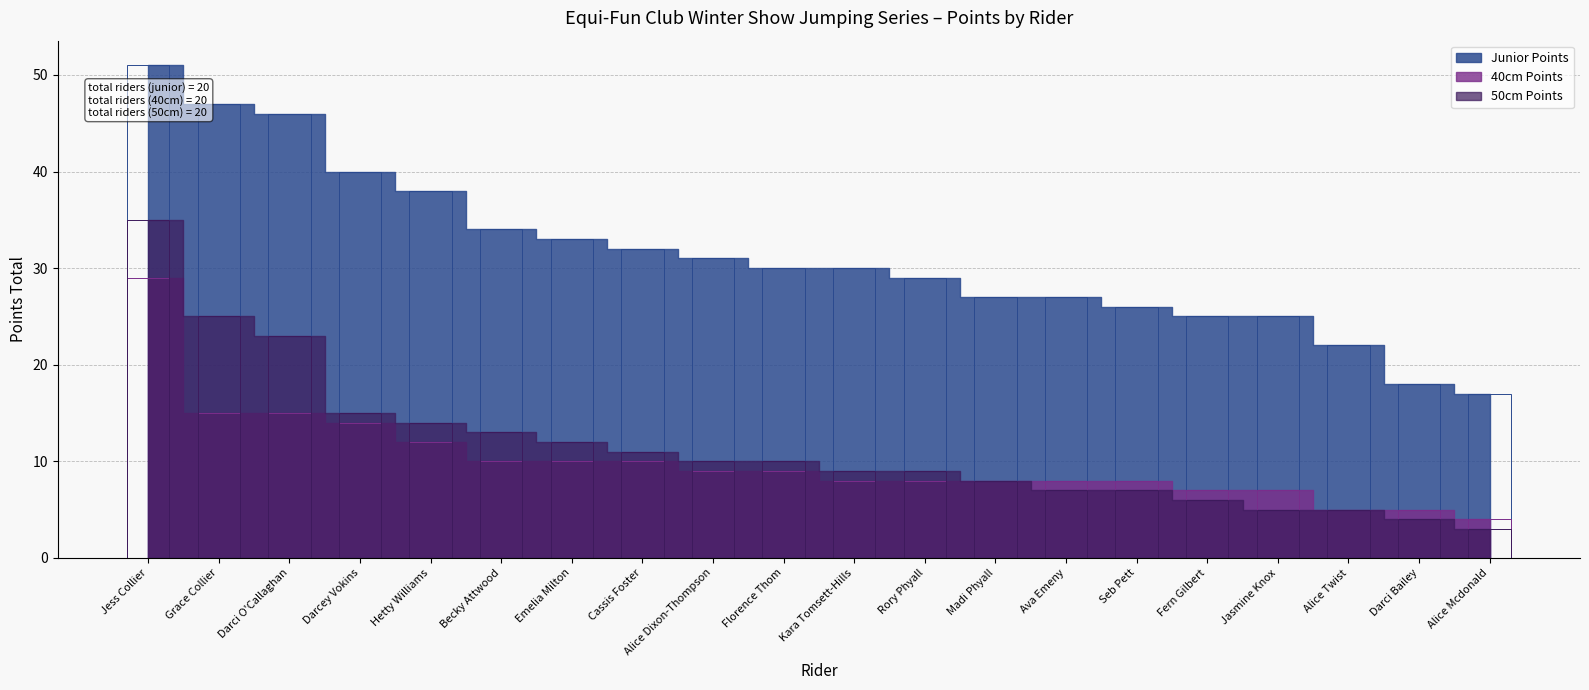

The value of 50cm Points at Darci Bailey is 4. True or false?

True